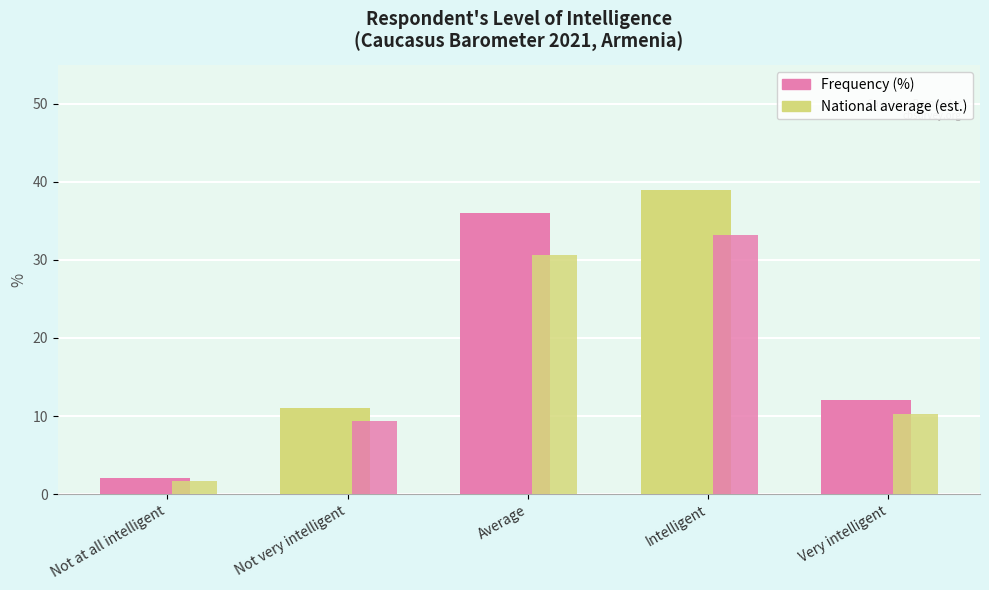

Does the chart contain stacked bars?

No